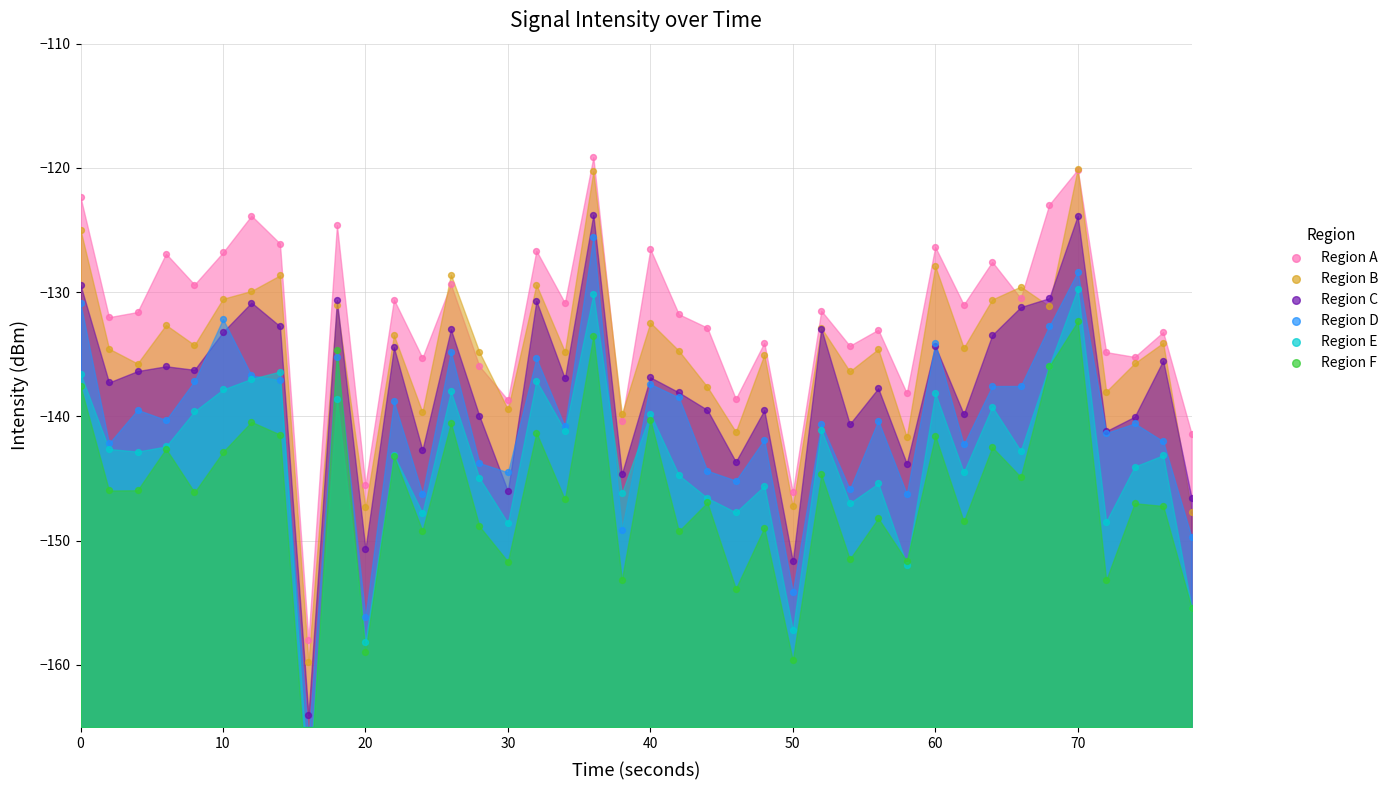

What are all the series names shown in the legend?

Region A, Region B, Region C, Region D, Region E, Region F